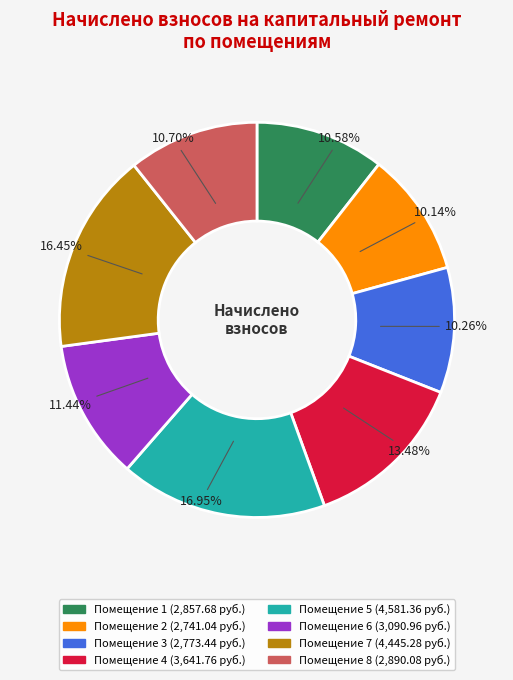

Does any single category account for the majority?

No